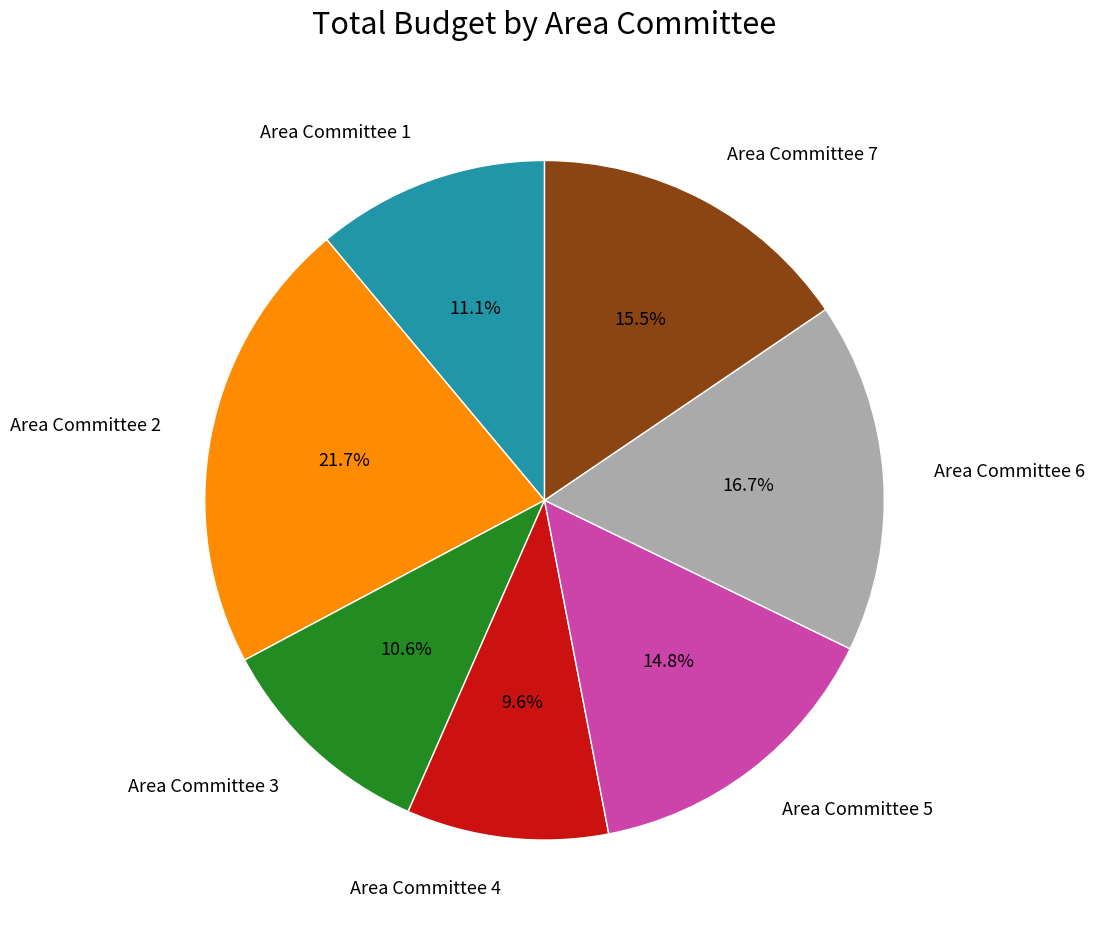

Does any single category account for the majority?

No